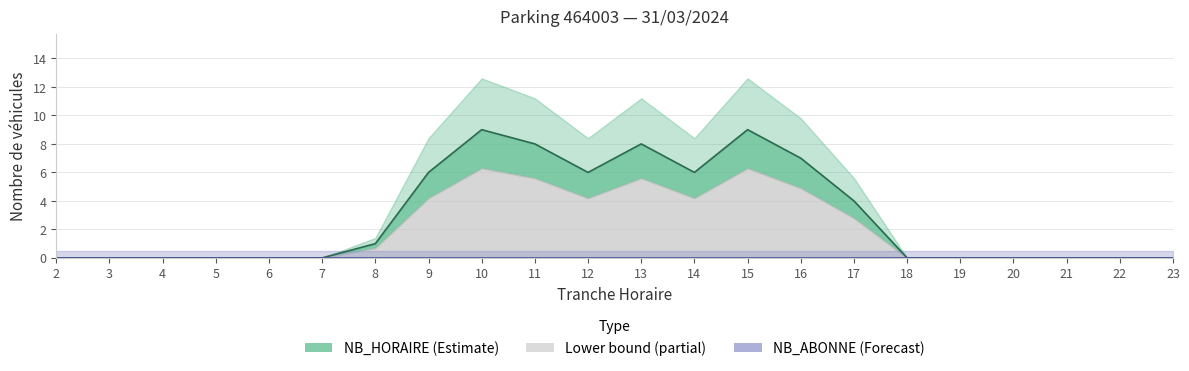

How many lines are shown in the chart?

1